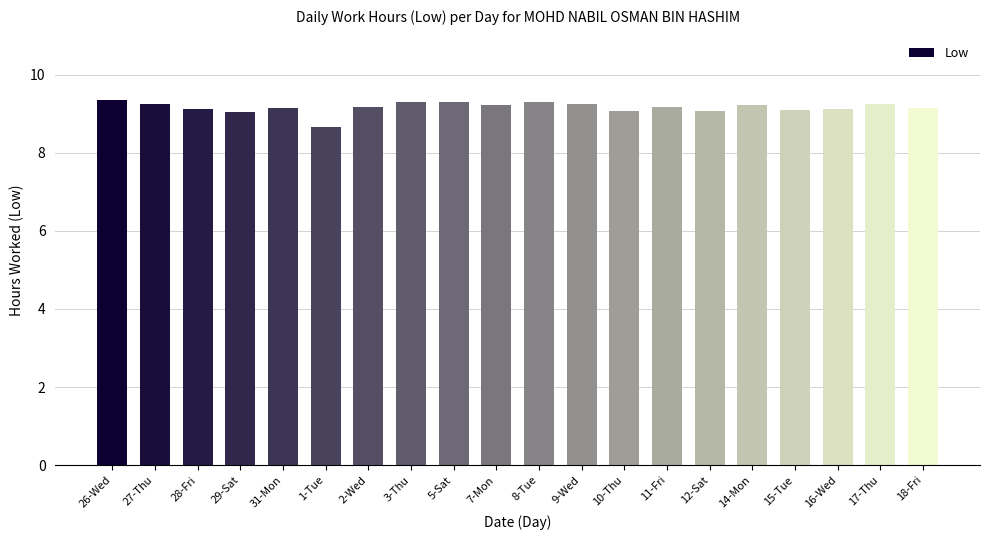

Is it true that the value at 14-Mon is 9.2?

True